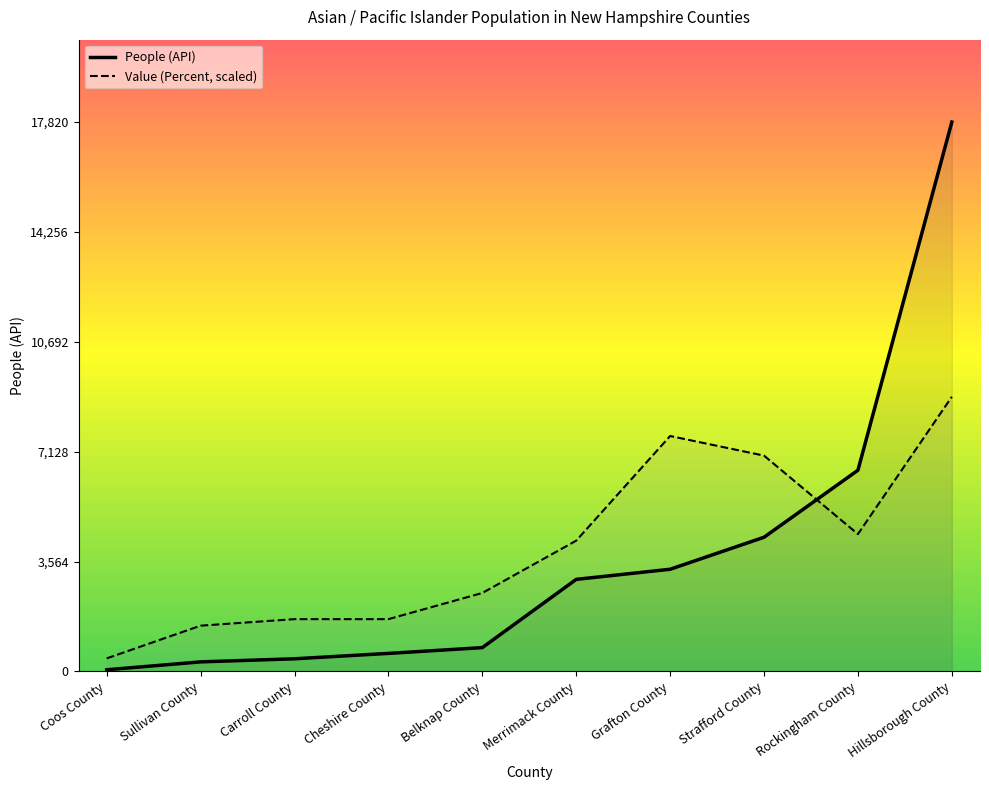

True or false: Value (Percent) has more than 1 interior local peaks.

False